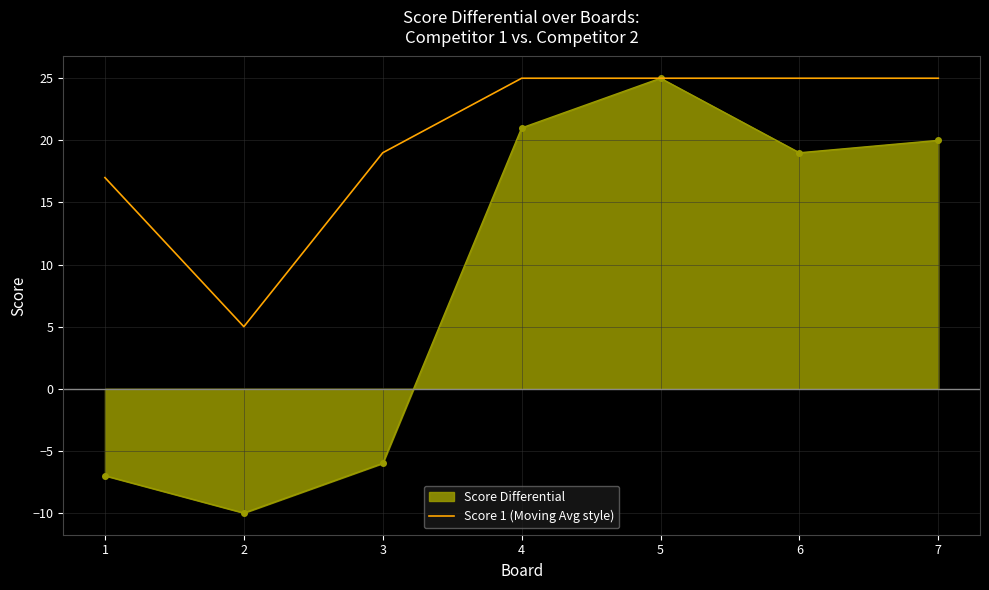

What is the maximum value for Score 1 (Moving Avg style)?

25